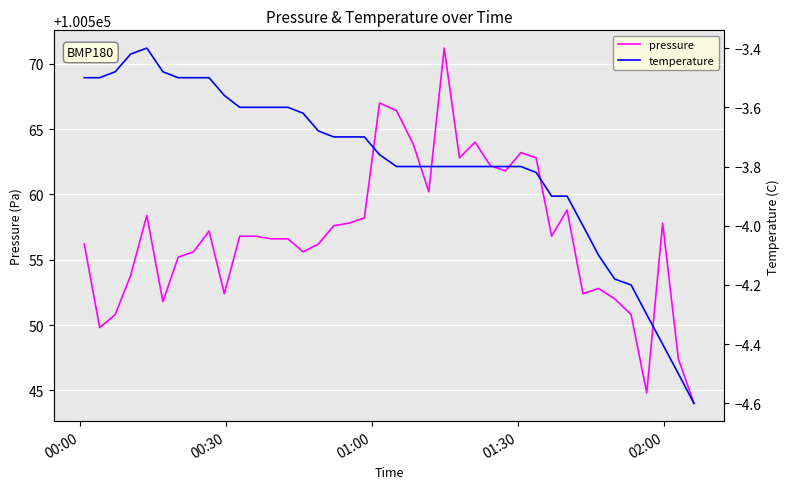

What is the highest value of the pressure series?

100571.2